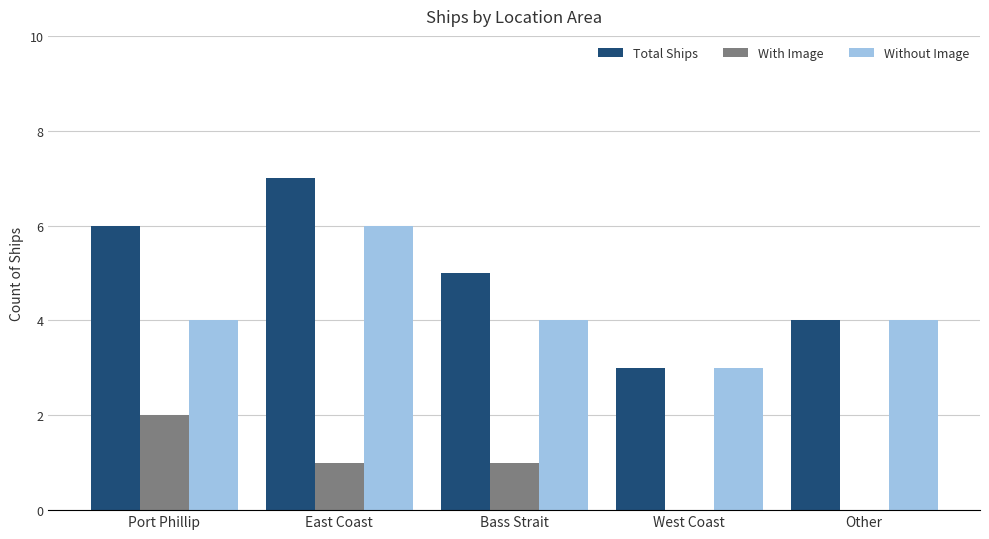

Reading right to left, list all the values displayed in this chart.

Total Ships: 4	3	5	7	6
With Image: 0	0	1	1	2
Without Image: 4	3	4	6	4